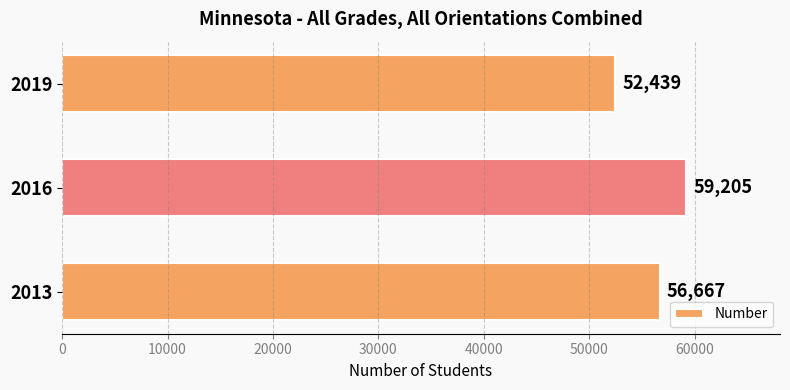

List the labels in order of value, largest first.

2016, 2013, 2019